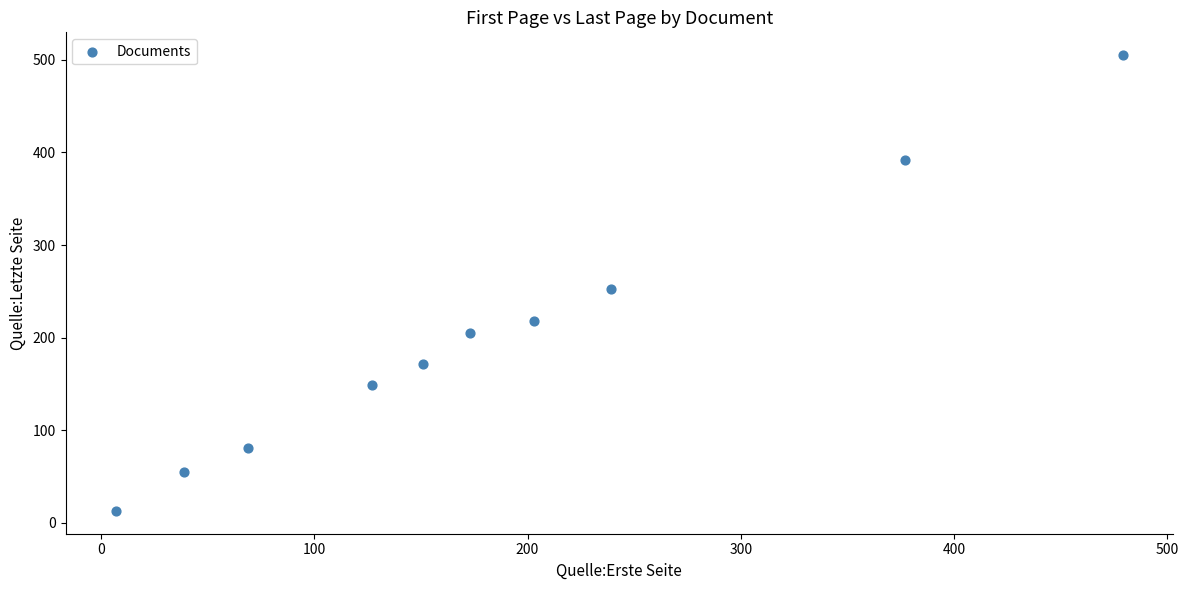

What Y value in the scatter plot is closest to 259?

253